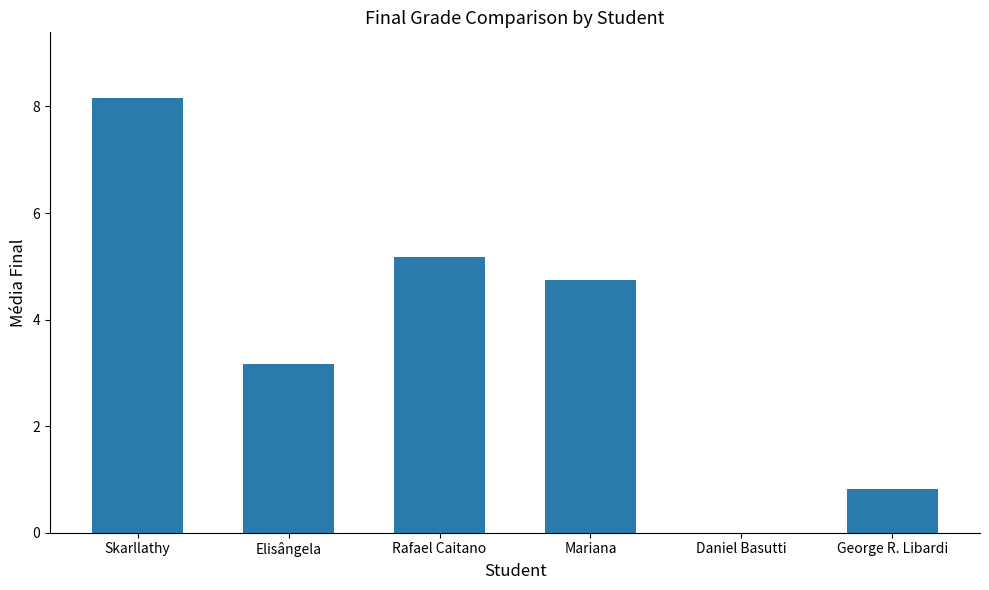

Approximately how many times larger is the value at Elisângela compared to Rafael Caitano?

0.6